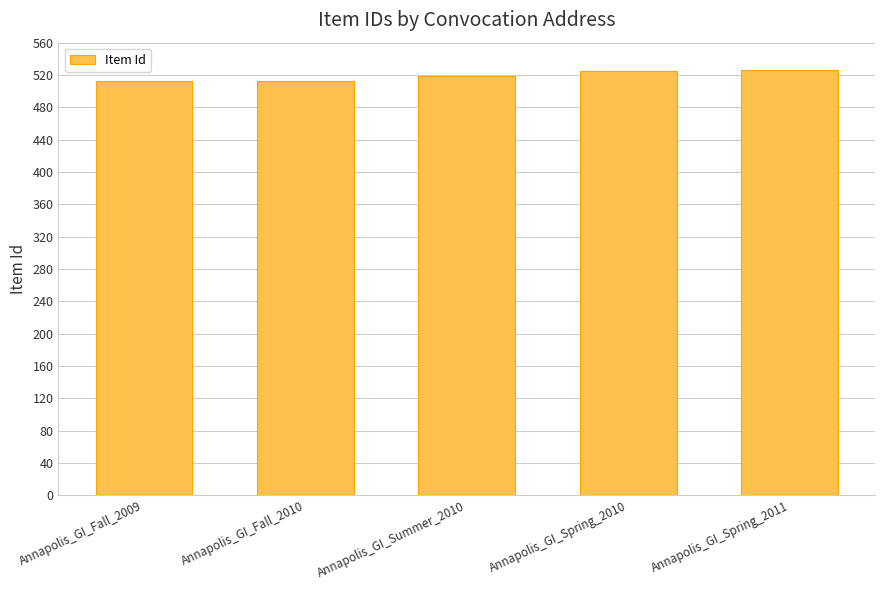

Does the chart contain any negative values?

No